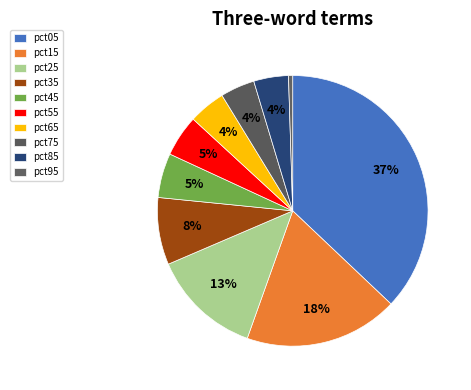

How many slices are in this pie chart?

10